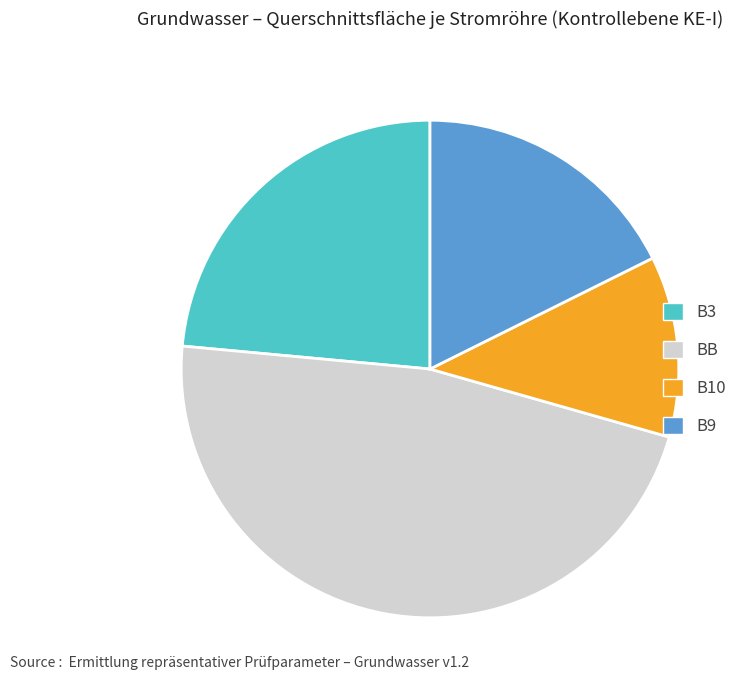

Do B10 and B9 together represent more than half of the pie?

No